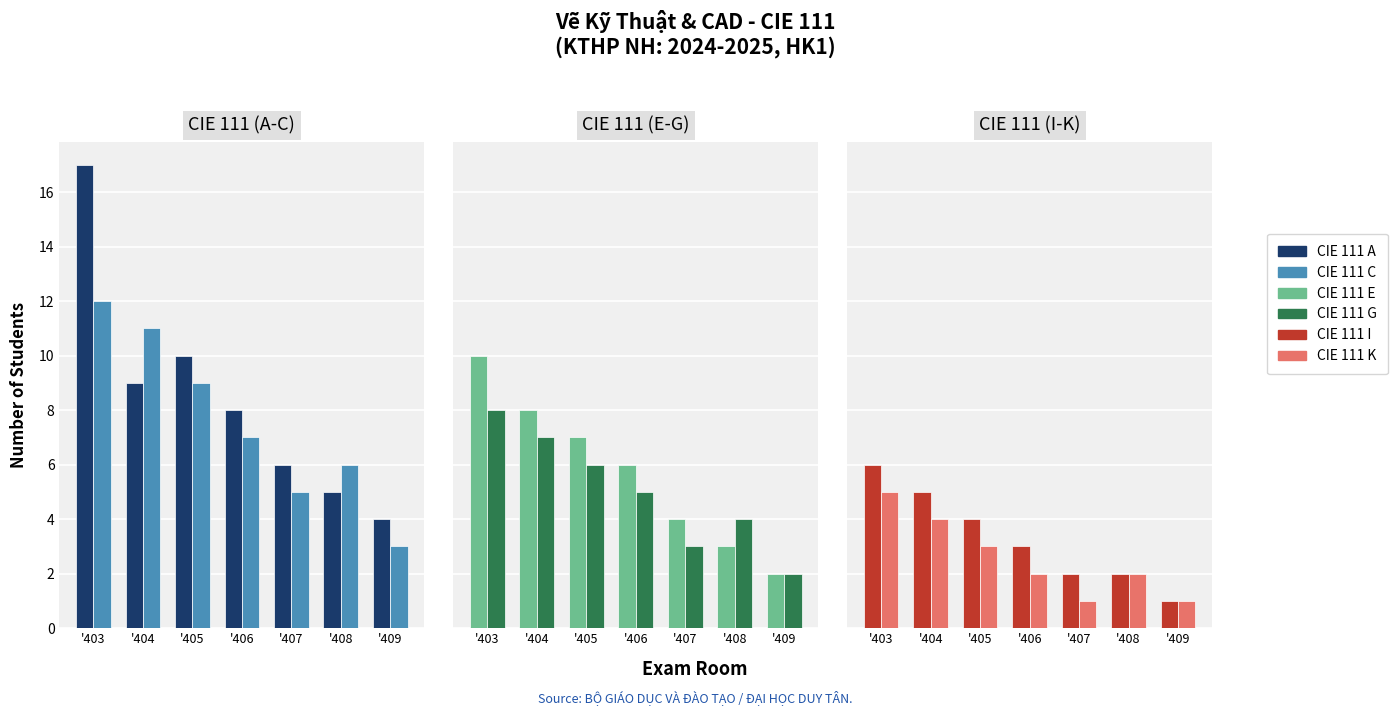

What is the minimum value for CIE 111 A?

4